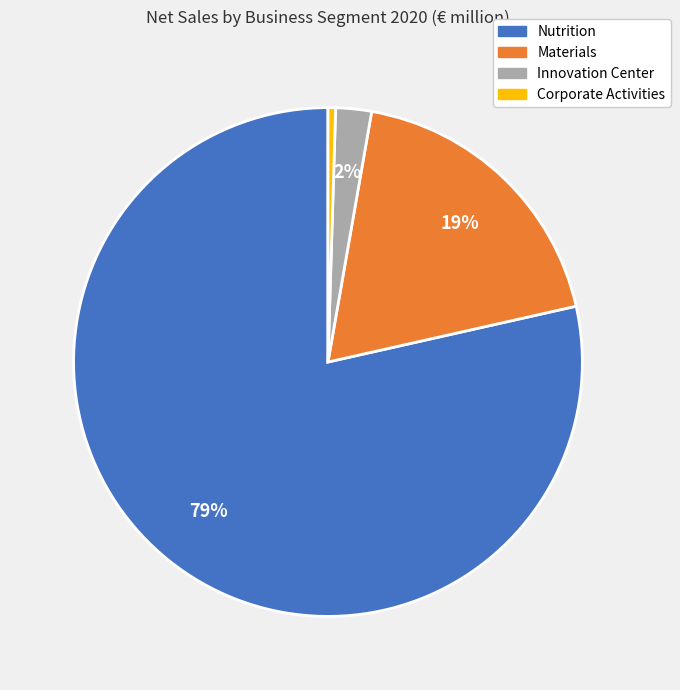

To the nearest percent, what is the combined percentage of Nutrition and Corporate Activities?

79%